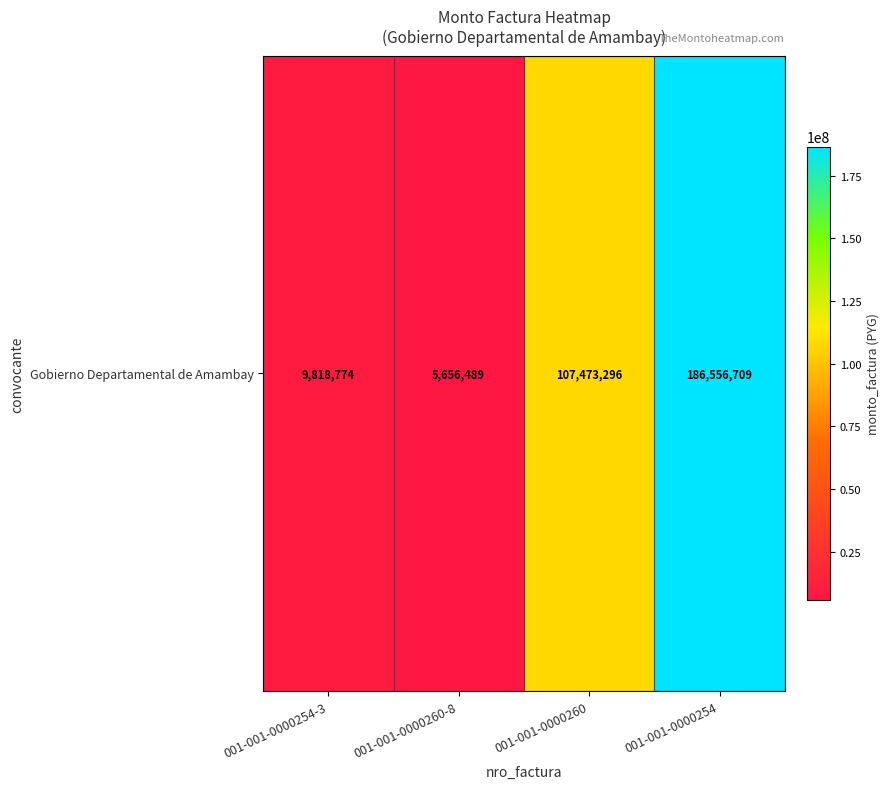

Rank the categories by value from lowest to highest.

001-001-0000260-8, 001-001-0000254-3, 001-001-0000260, 001-001-0000254